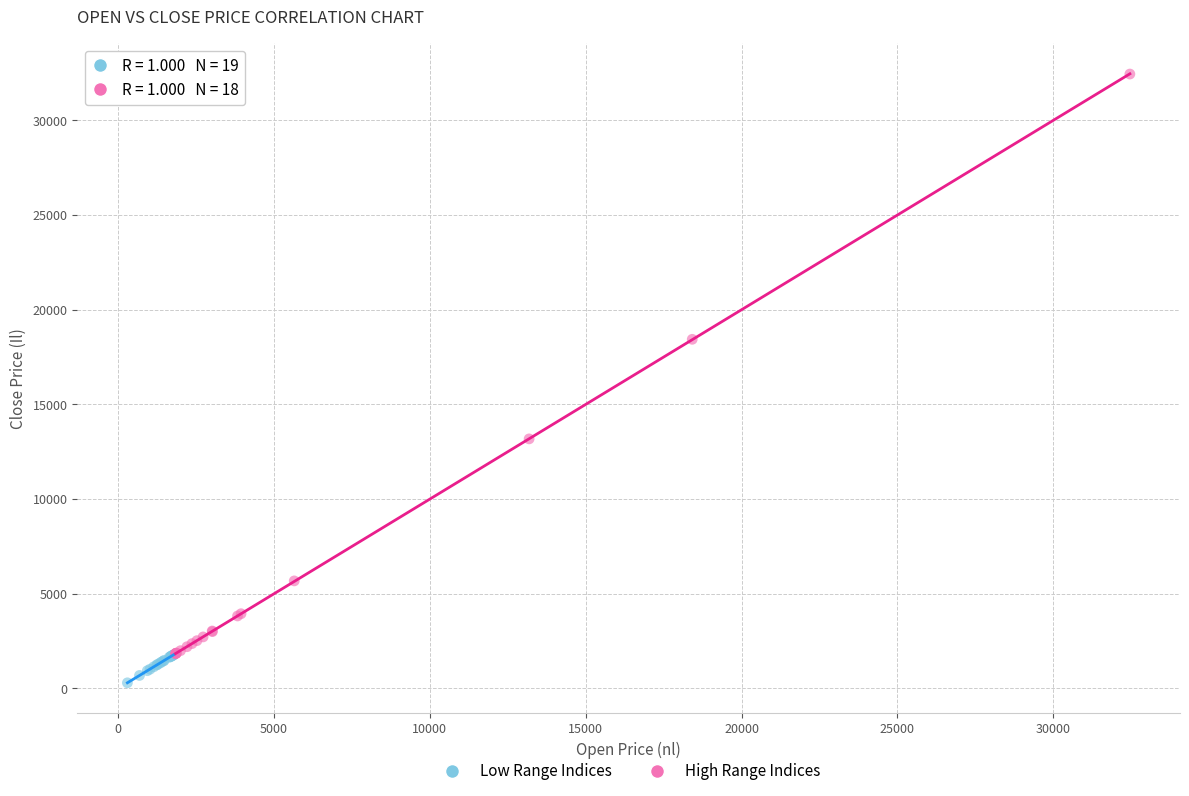

Which series contains the highest Y value?

High Range Indices